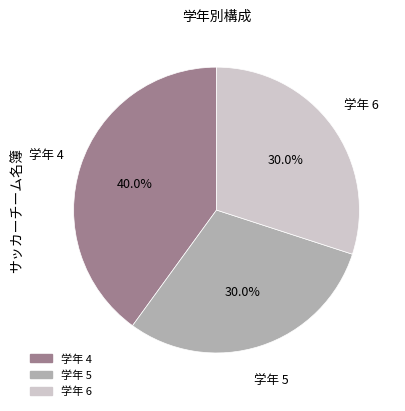

Is there any slice that represents more than half of the pie?

No